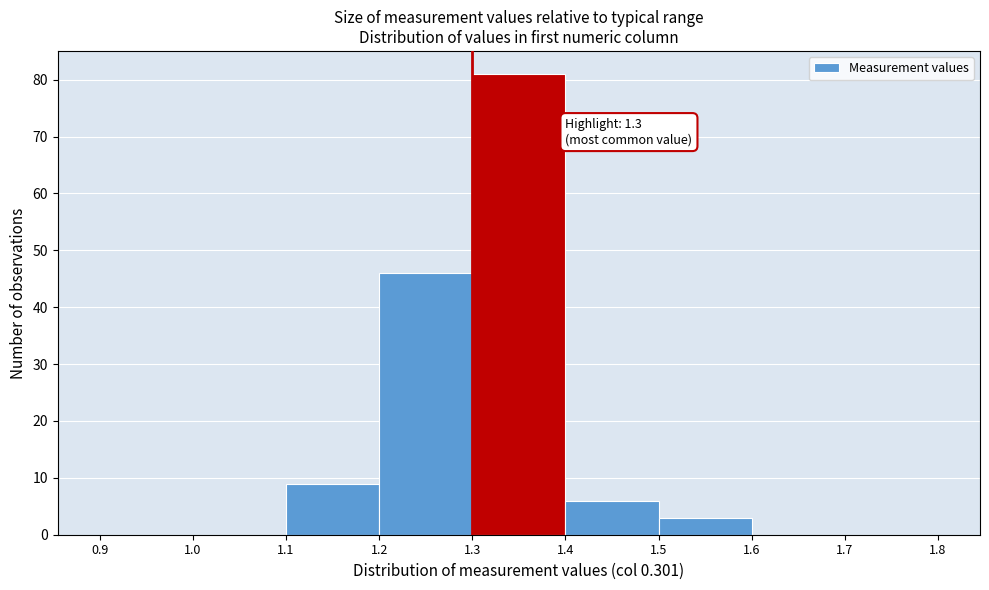

Which range on the x-axis has the tallest bar?

1.3 to 1.4